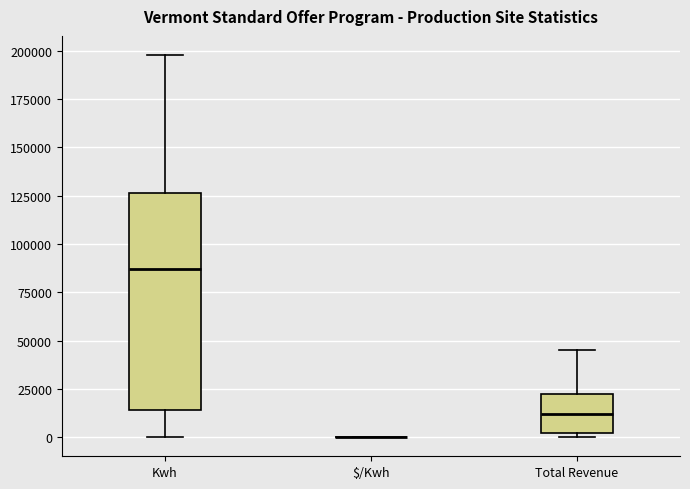

Reading left to right, read every box against the y-axis: the position of its median line, the range the box covers, and the ends of its whiskers. The values are not printed on the chart, so give them approximately, as read against the axis.

Kwh: median 85000, box 15000 to 125000, whiskers 0 to 200000
$/Kwh: box collapsed to a line at 0, whiskers 0 to 0
Total Revenue: median 10000, box 0 to 20000, whiskers 0 (just below the box's lower edge) to 45000